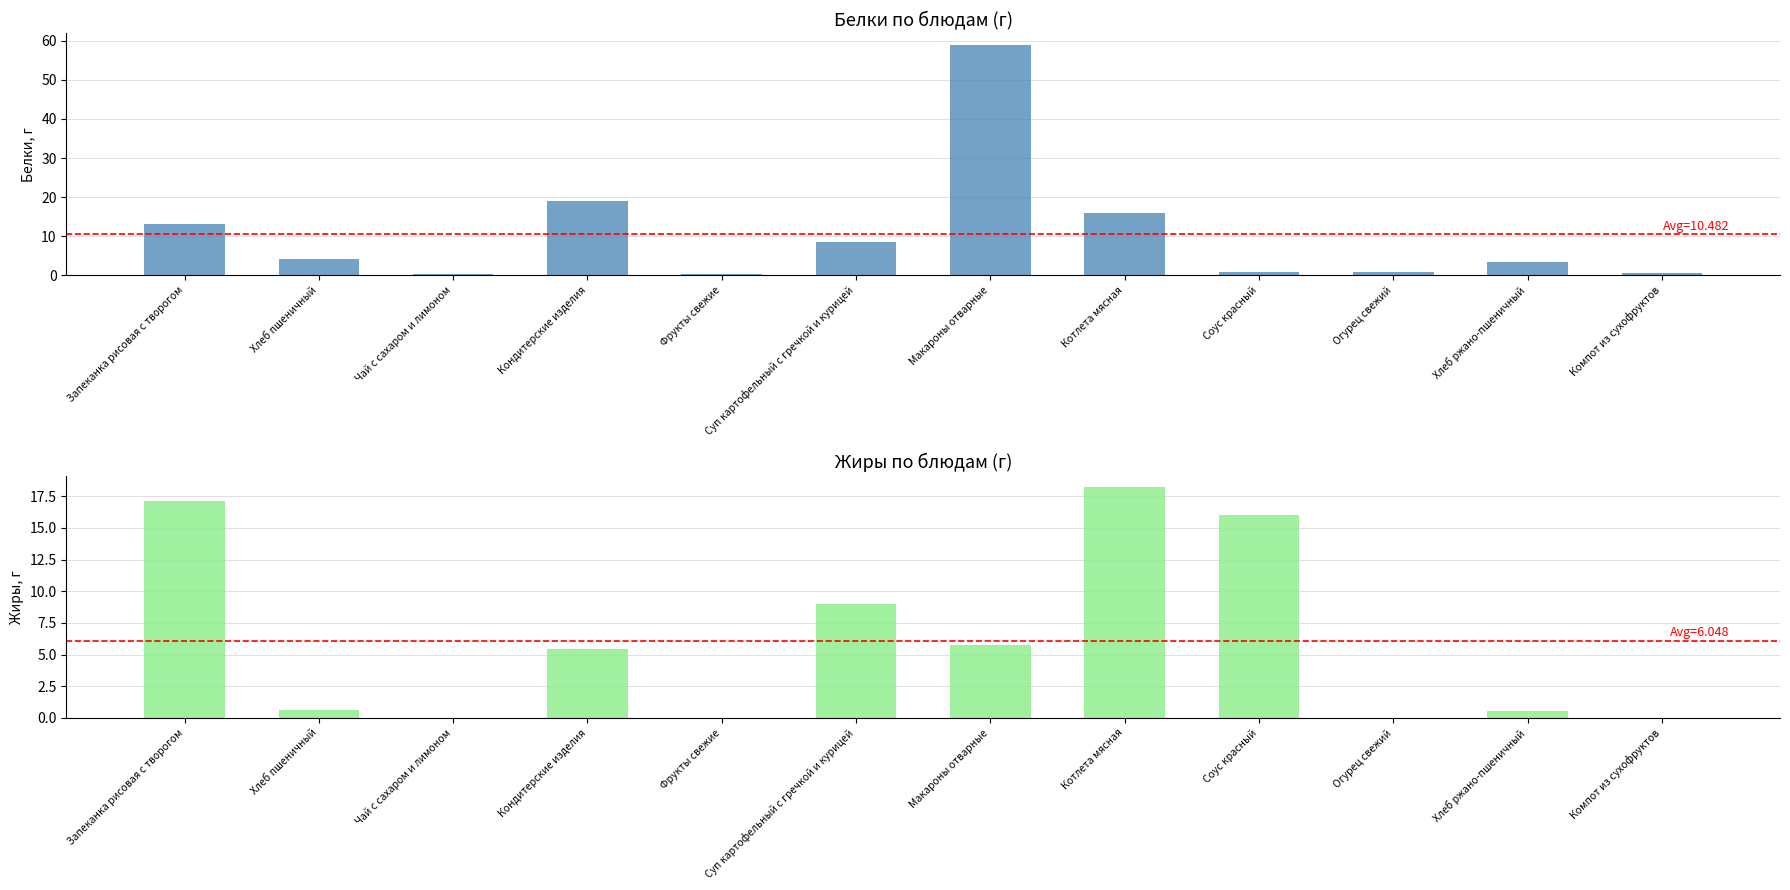

Rank the categories by Жиры value from highest to lowest.

Котлета мясная, Запеканка рисовая с творогом, Соус красный, Суп картофельный с гречкой и курицей, Макароны отварные, Кондитерские изделия, Хлеб пшеничный, Хлеб ржано-пшеничный, Чай с сахаром и лимоном, Фрукты свежие, Огурец свежий, Компот из сухофруктов